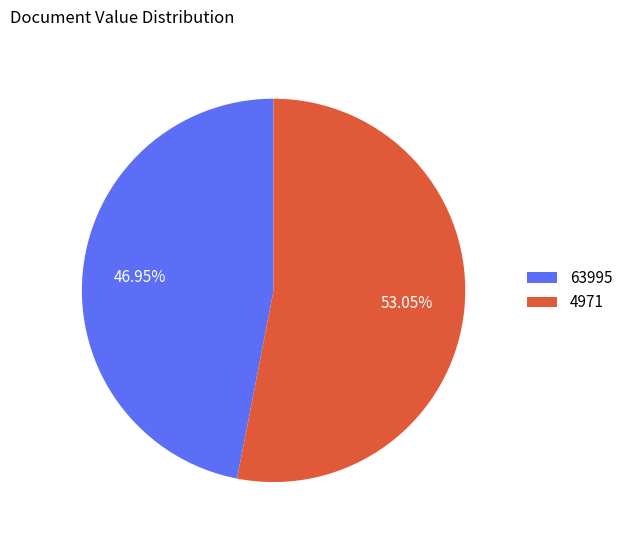

To the nearest percent, what percentage of the pie is 4971?

53%